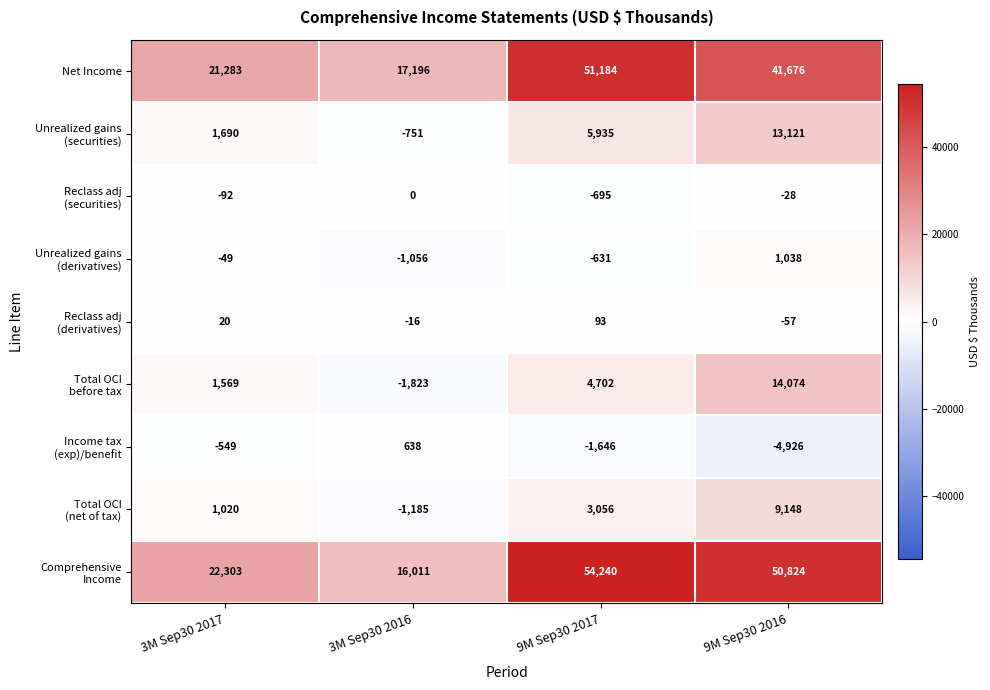

What is the spread (max minus min) of values at 9M Sep30 2017?

55886